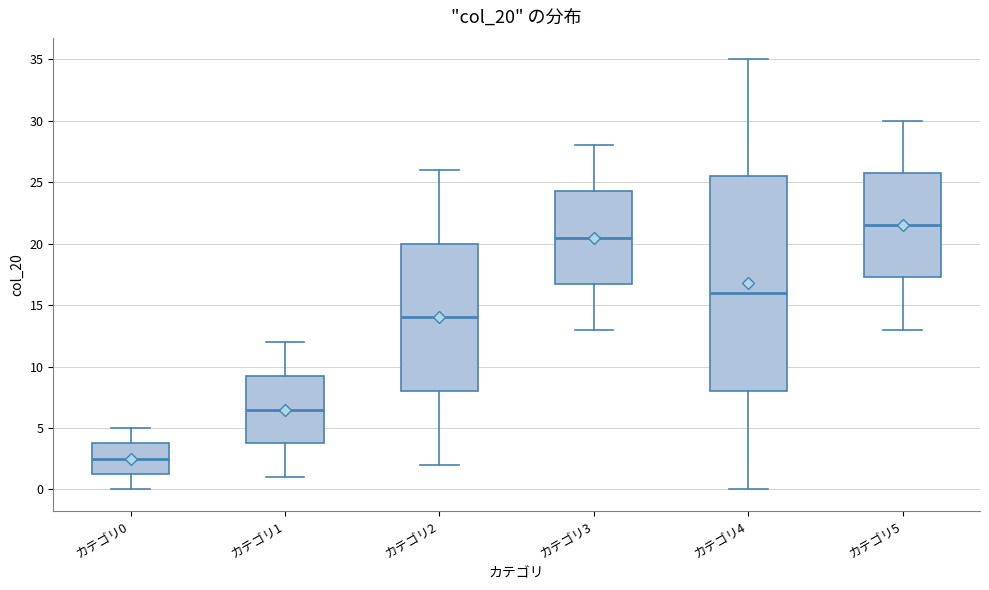

Which box is the tallest, from its lower edge to its upper edge?

カテゴリ4